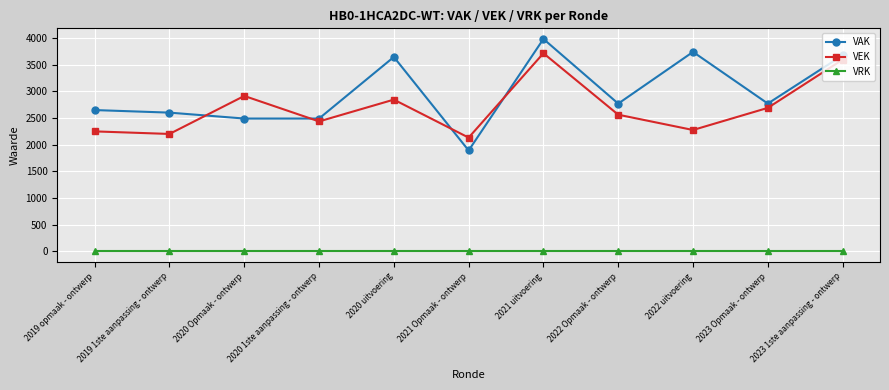

Count the number of data series in this chart.

3